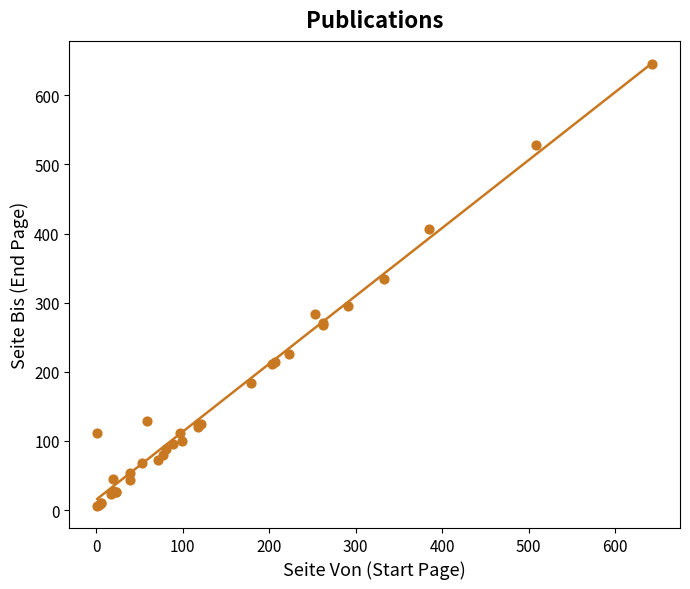

What Y value in the scatter plot is closest to 325?

334